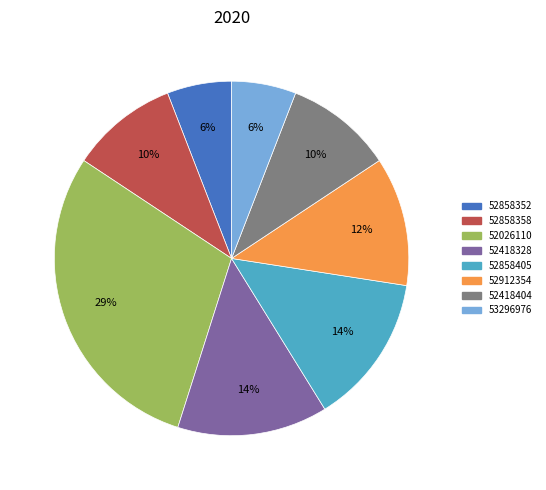

To the nearest percent, what is the average slice percentage?

12%